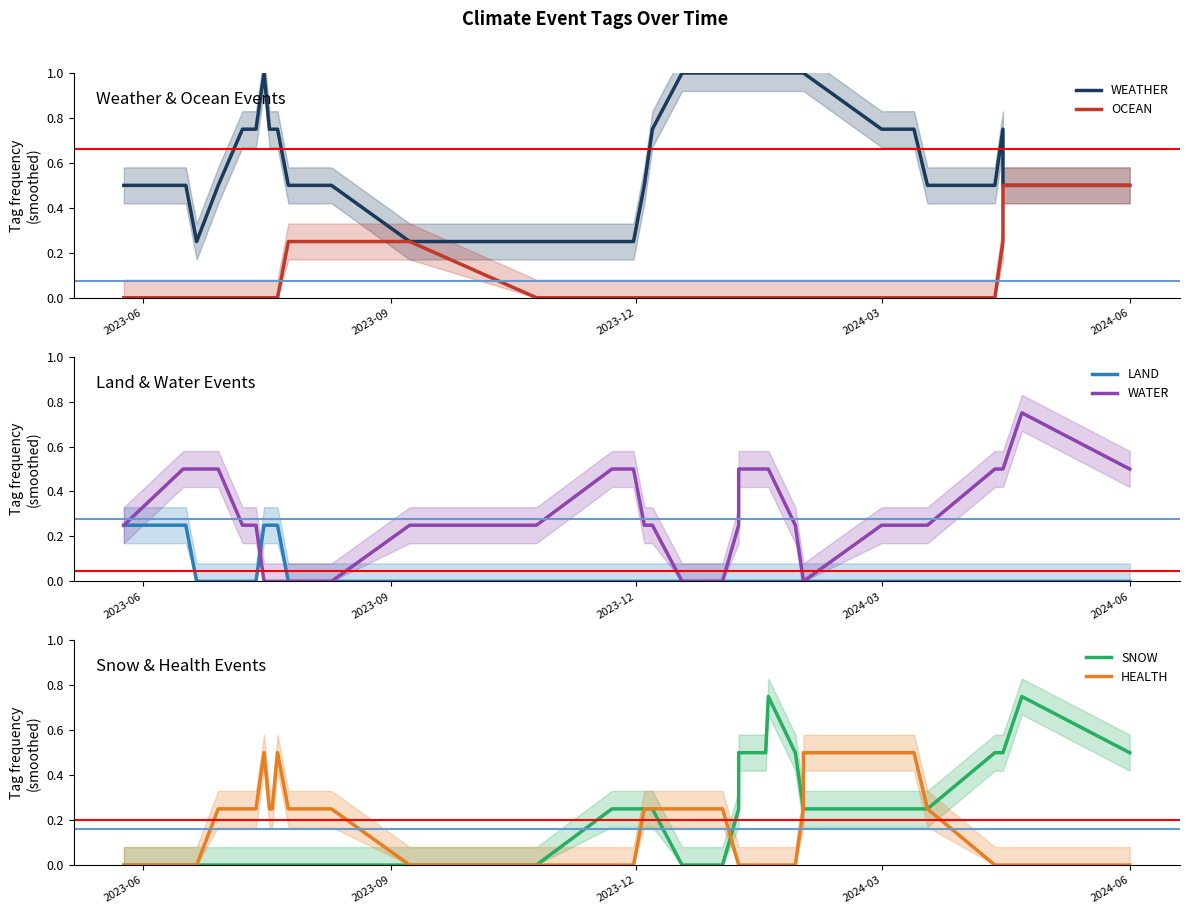

True or false: OCEAN and SNOW cross at least once.

False